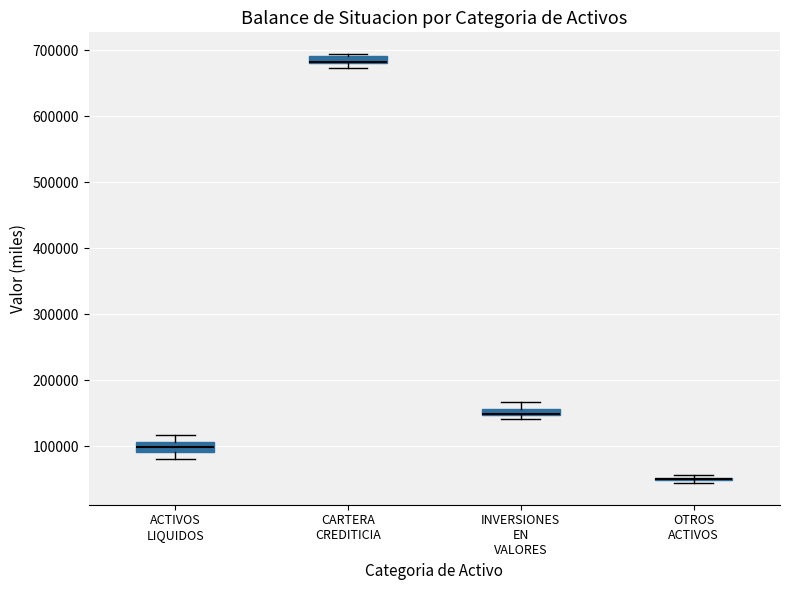

Where is the upper edge of the box for INVERSIONES EN VALORES on the y-axis? The values are not printed on the chart, so give them approximately, as read against the axis.

160000